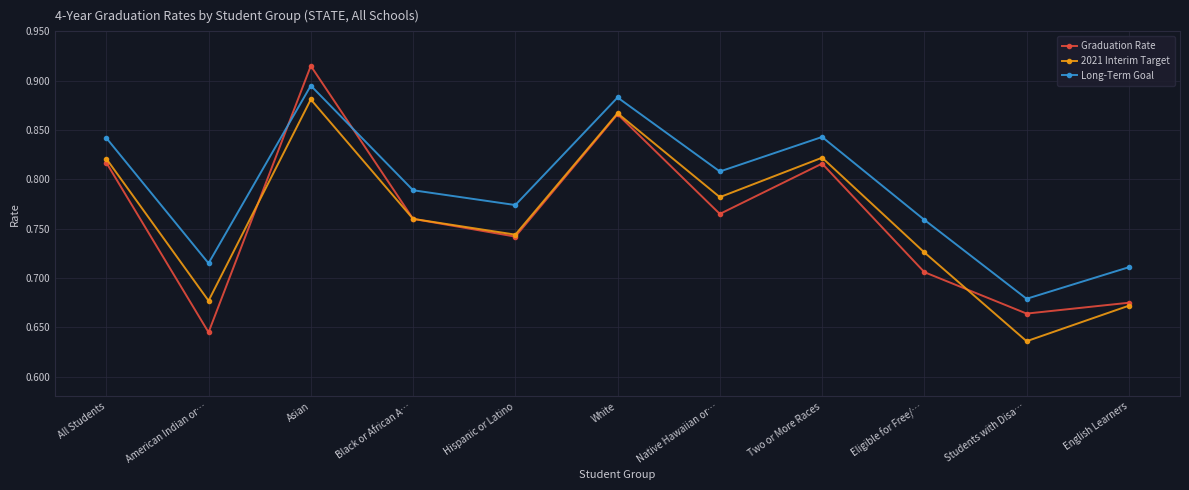

What position from the left is Hispanic or Latino?

5